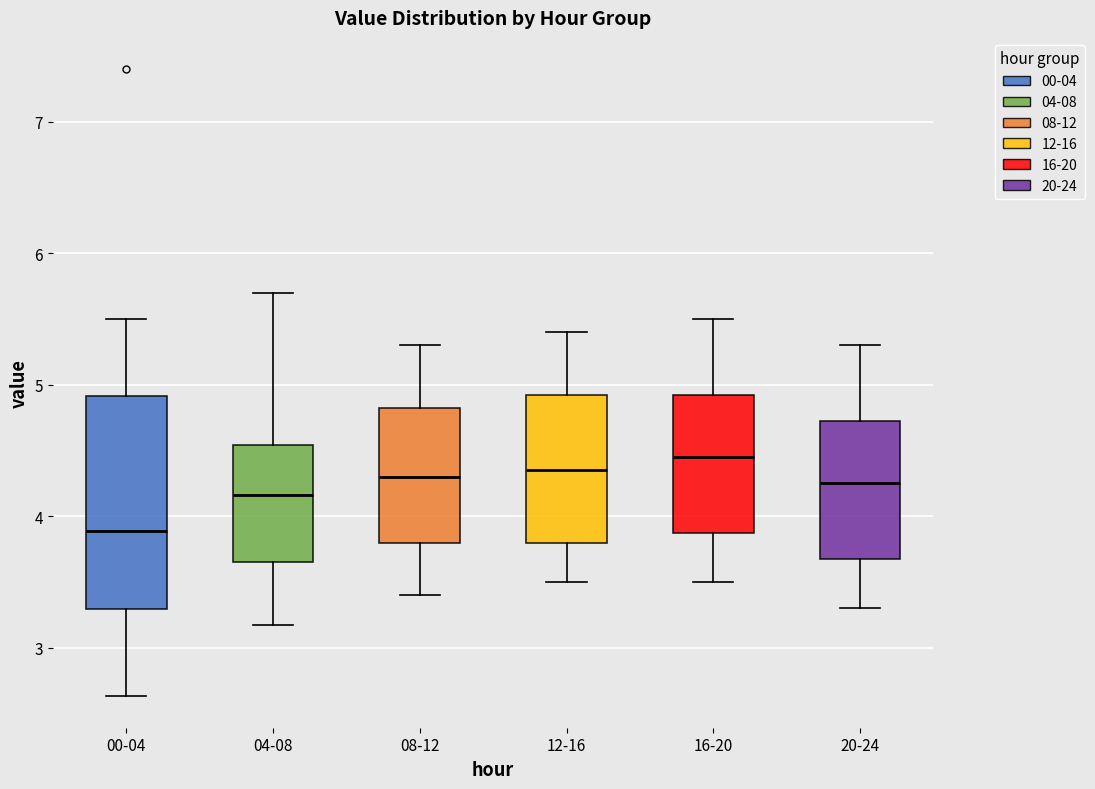

Reading left to right, read every box against the y-axis: the position of its median line, the range the box covers, and the ends of its whiskers. The values are not printed on the chart, so give them approximately, as read against the axis.

00-04: median 3.9, box 3.3 to 4.9, whiskers 2.6 to 5.5
04-08: median 4.2, box 3.7 to 4.5, whiskers 3.2 to 5.7
08-12: median 4.3, box 3.8 to 4.8, whiskers 3.4 to 5.3
12-16: median 4.4, box 3.8 to 4.9, whiskers 3.5 to 5.4
16-20: median 4.5, box 3.9 to 4.9, whiskers 3.5 to 5.5
20-24: median 4.3, box 3.7 to 4.7, whiskers 3.3 to 5.3